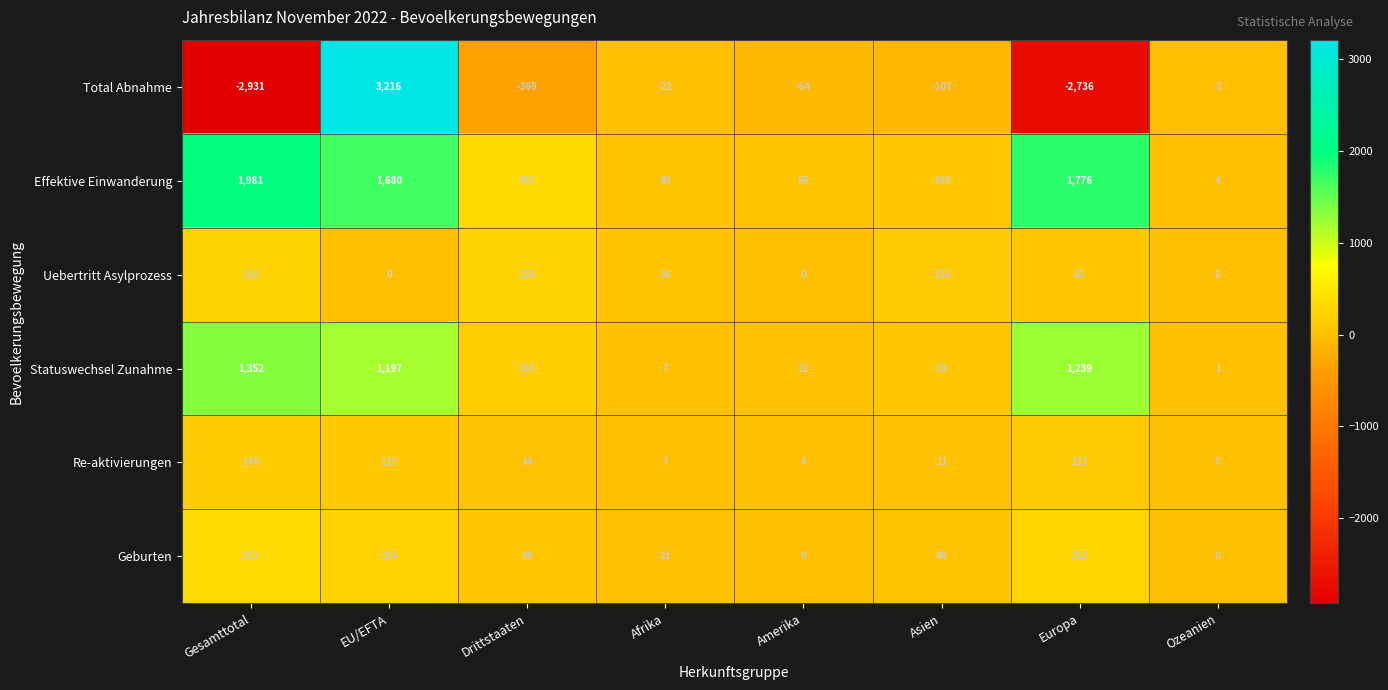

List the series in order of their peak value, highest first.

Total Abnahme, Effektive Einwanderung, Statuswechsel Zunahme, Geburten, Uebertritt Asylprozess, Re-aktivierungen